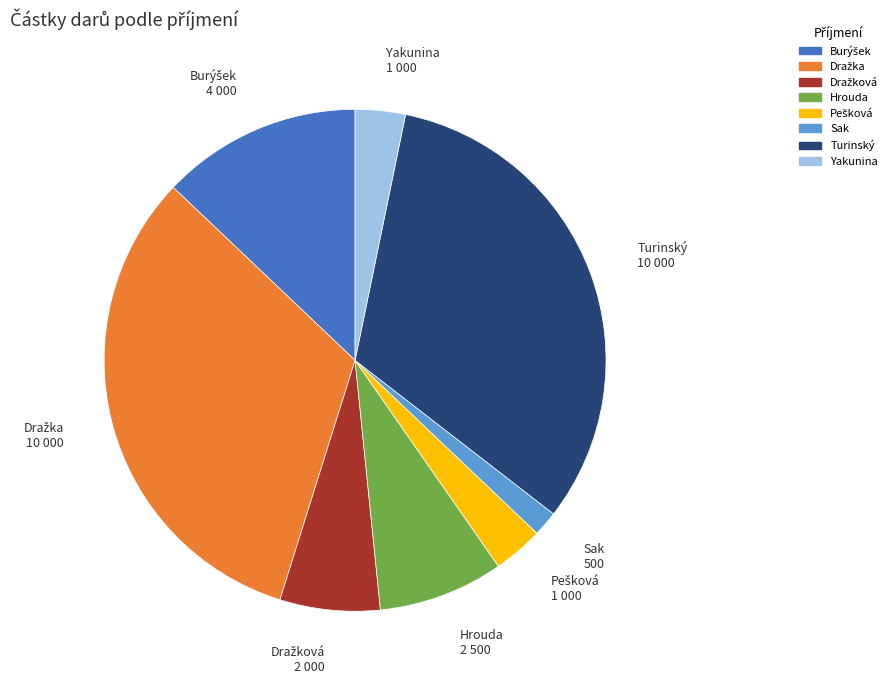

Is it true that Sak is 12% of the pie?

False